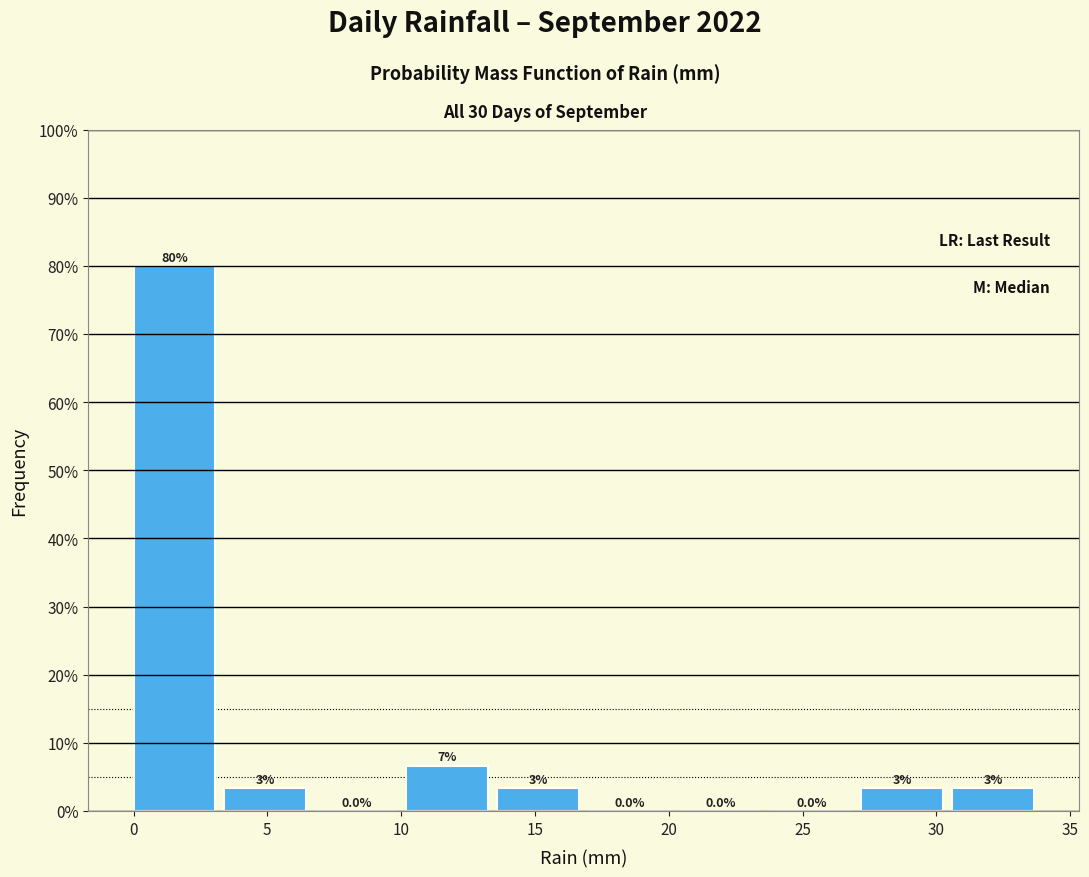

Which range on the x-axis has the tallest bar?

0.0 to 3.4